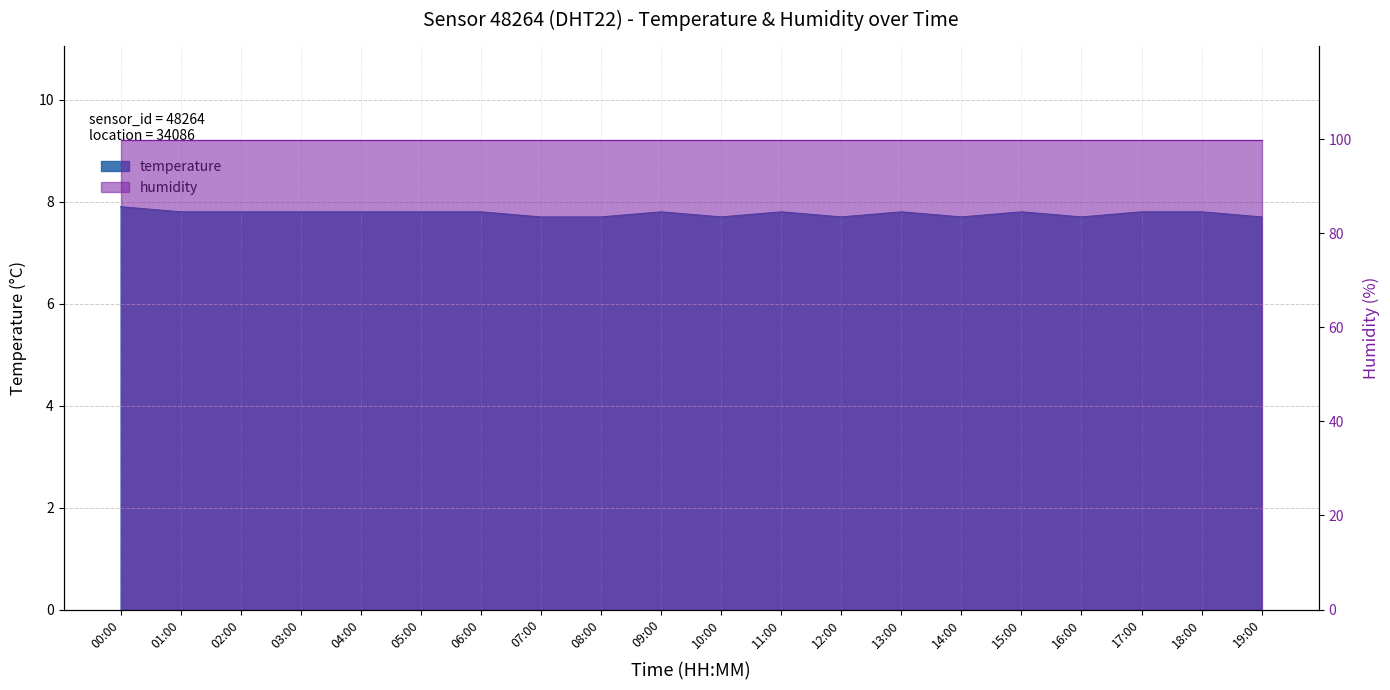

True or false: the data shows 7.7 at 08:00.

True